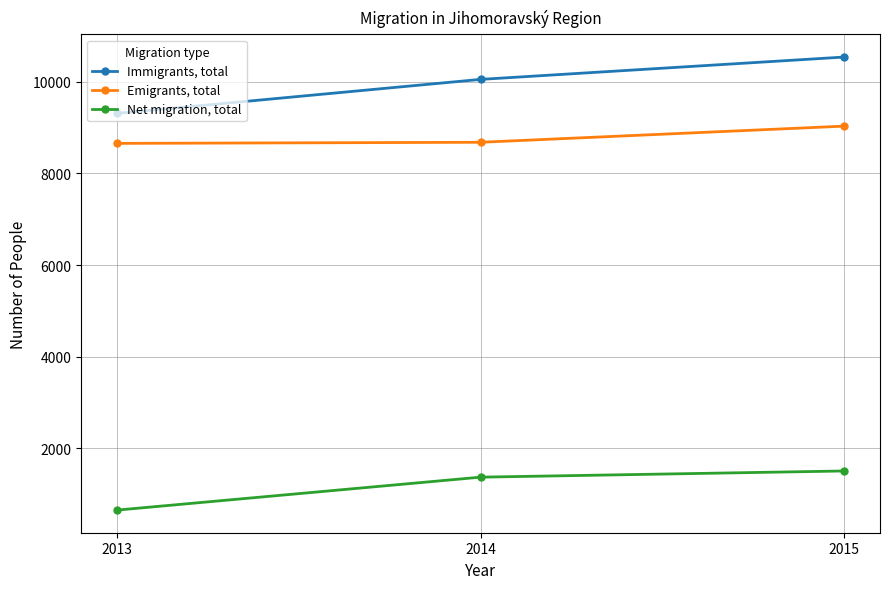

The value of Net migration, total at 2015 is 2510. True or false?

False